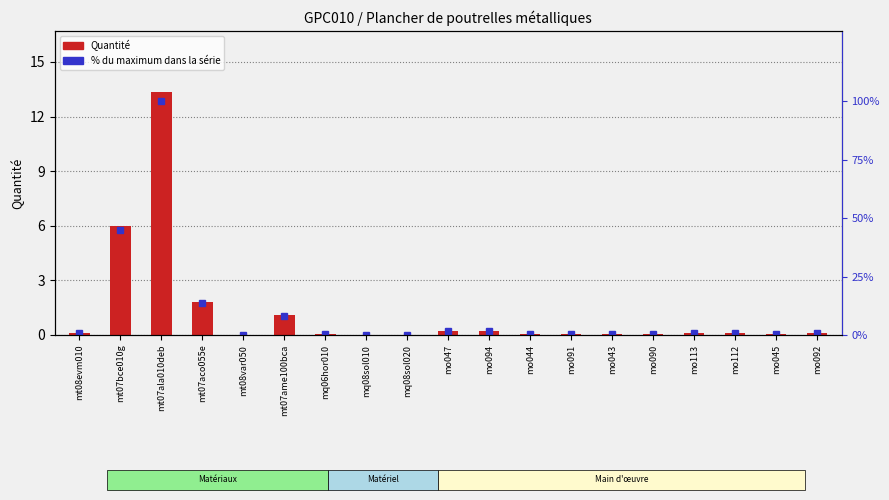

Is the value of % du maximum at mq06hor010 greater than the value of Quantité at mt07ala010deb?

No